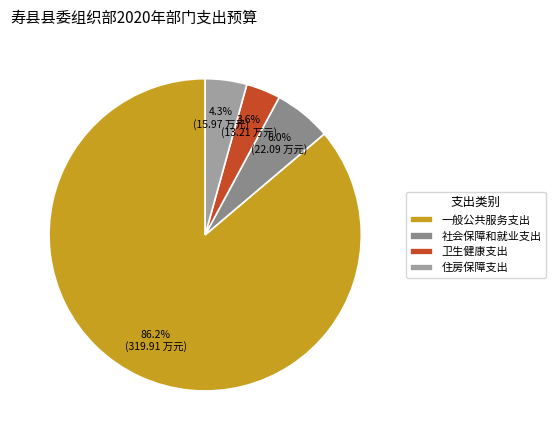

Is 一般公共服务支出 the majority of the pie?

Yes